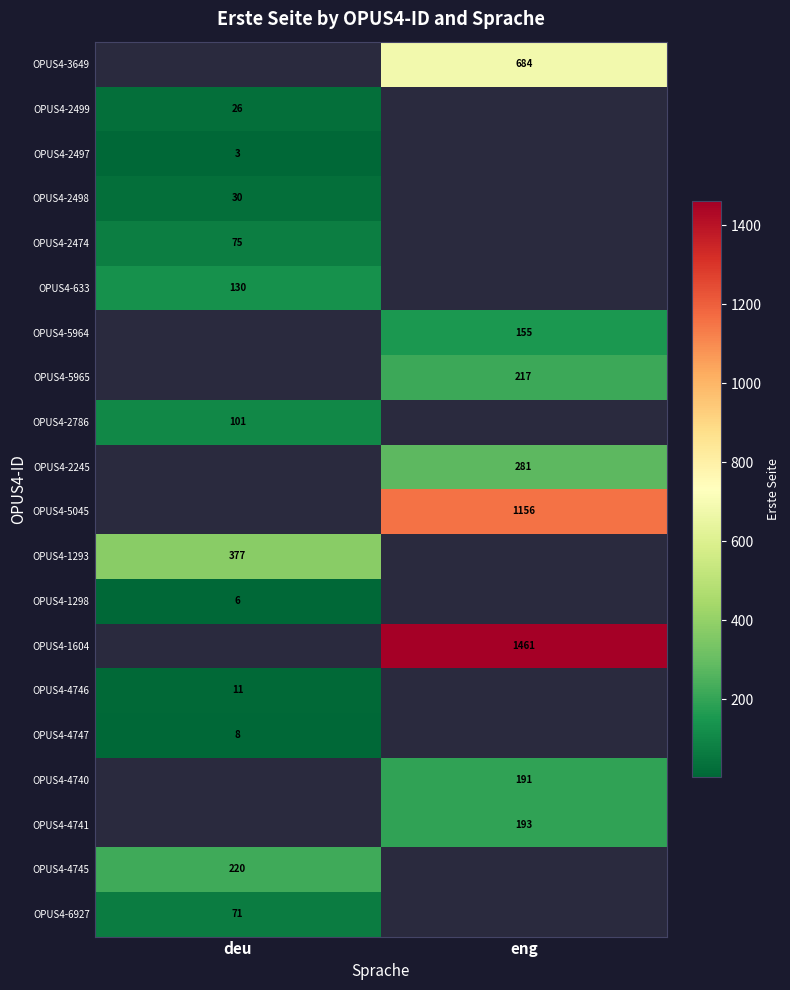

Is it true that OPUS4-2474 equals 75 at deu?

True